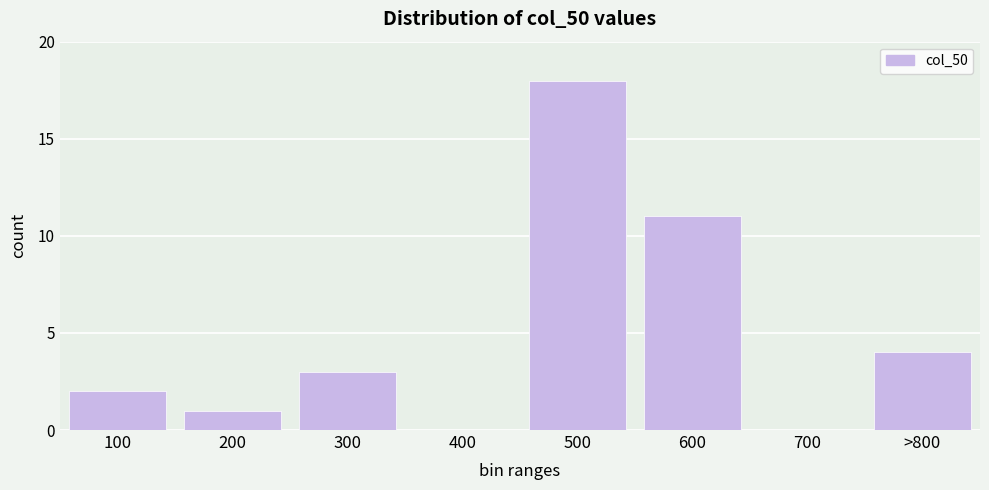

Reading right to left, list all the values displayed in this chart.

>800=4	700=0	600=11	500=18	400=0	300=3	200=1	100=2